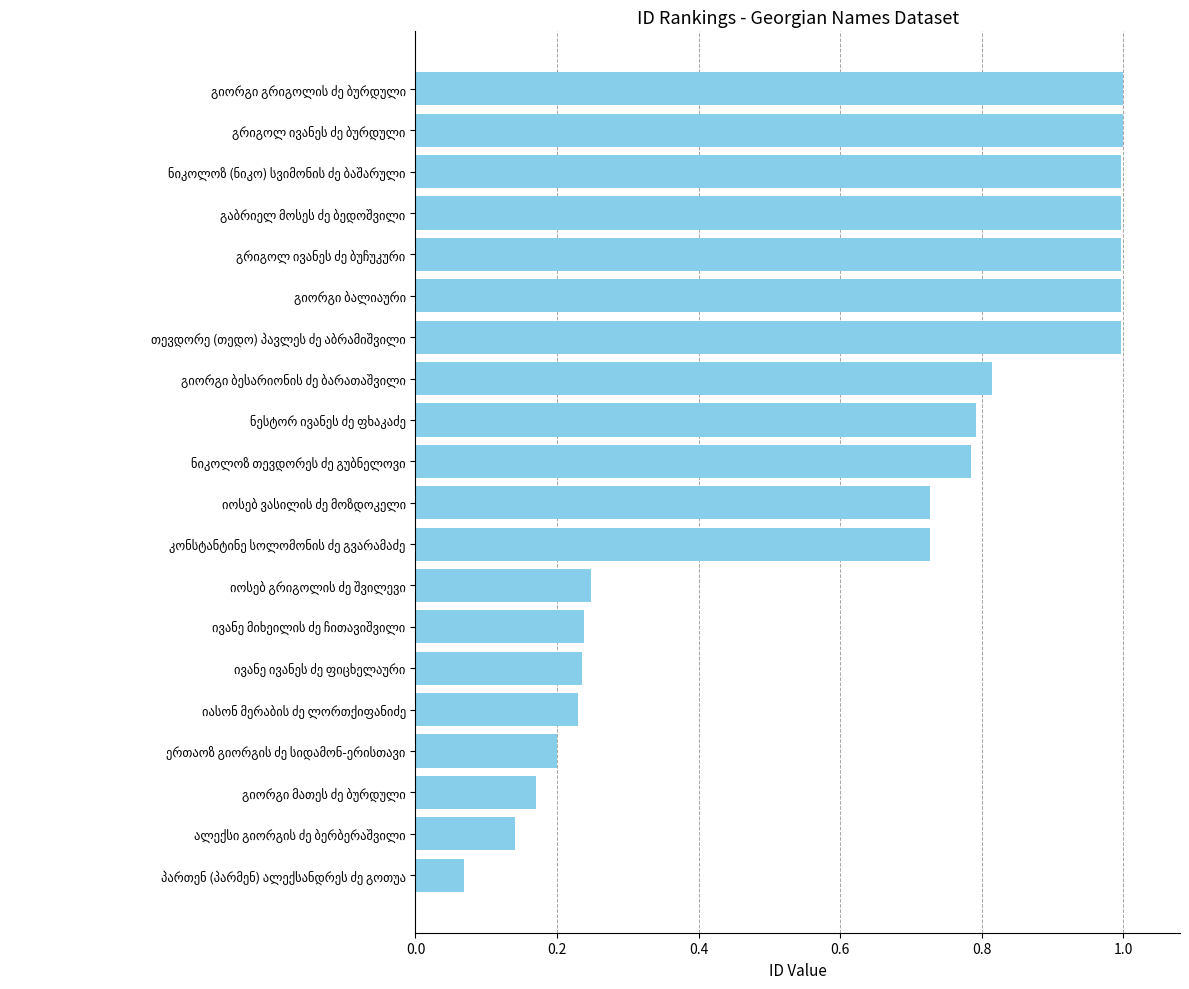

What is the average value?

0.6